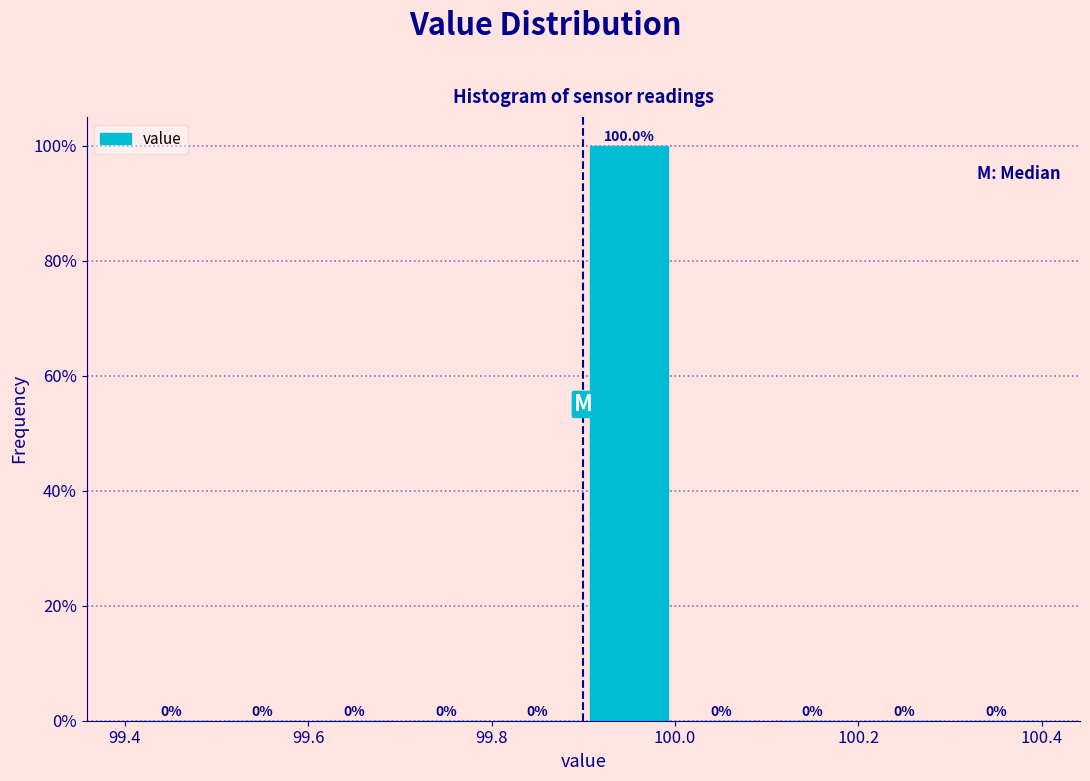

Reading left to right, list every bar in this chart as the range it spans on the x-axis followed by its height.

99.4 to 99.5: 0.0
99.5 to 99.6: 0.0
99.6 to 99.7: 0.0
99.7 to 99.8: 0.0
99.8 to 99.9: 0.0
99.9 to 100.0: 100.0
100.0 to 100.1: 0.0
100.1 to 100.2: 0.0
100.2 to 100.3: 0.0
100.3 to 100.4: 0.0